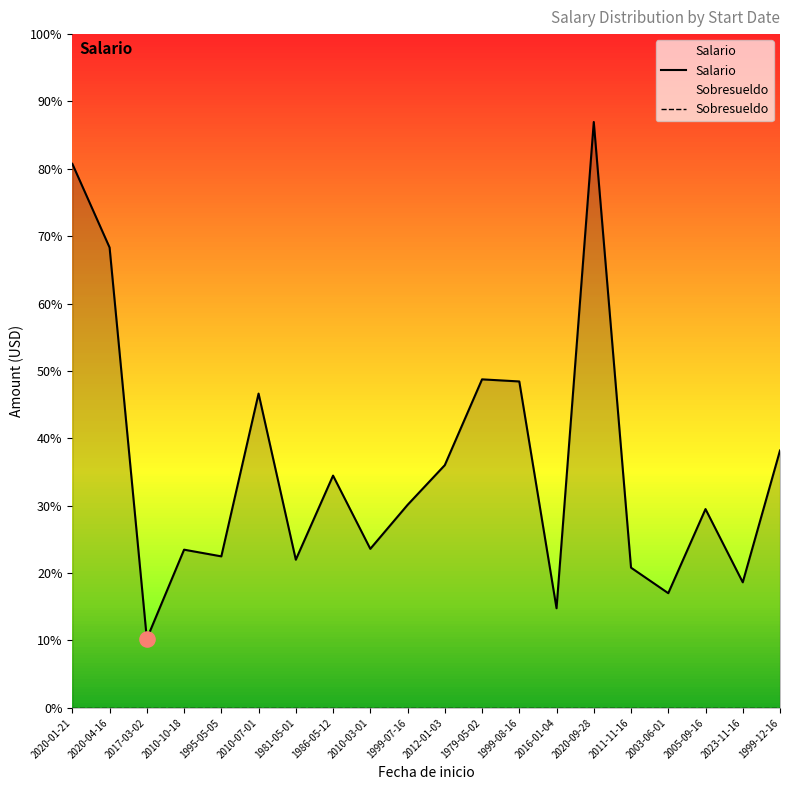

At how many categories does at least one series exceed 2854?

8